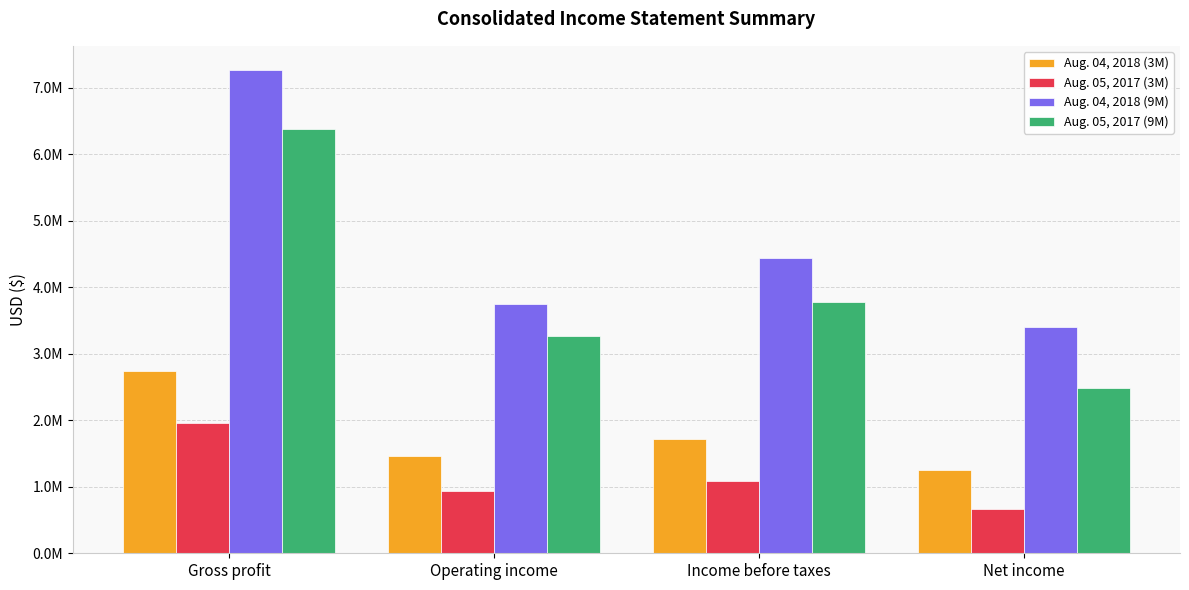

What is the difference between the second highest and second lowest values in the Aug. 04, 2018 (9M) series?

694984